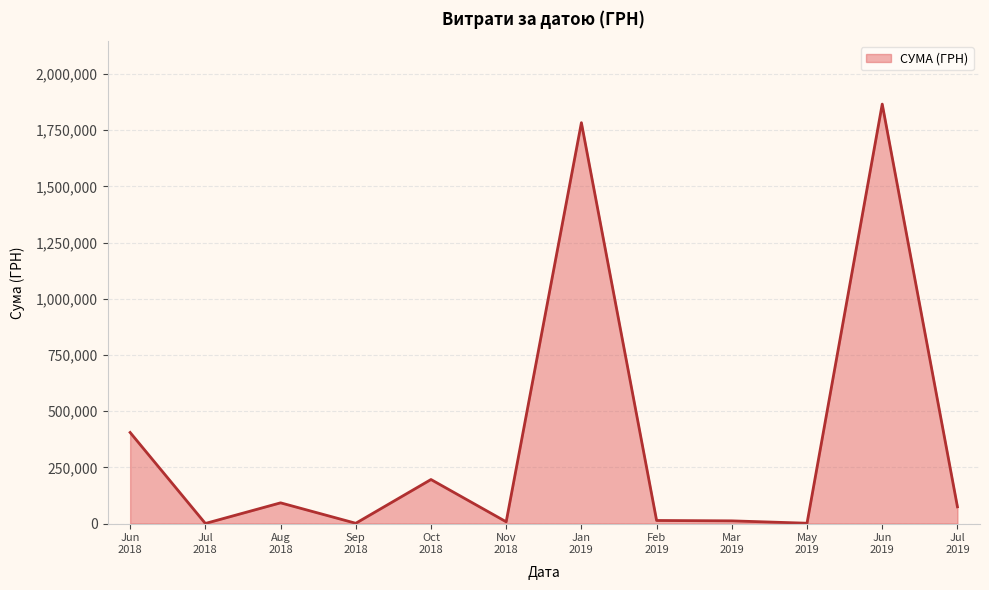

How many lines are shown in the chart?

1